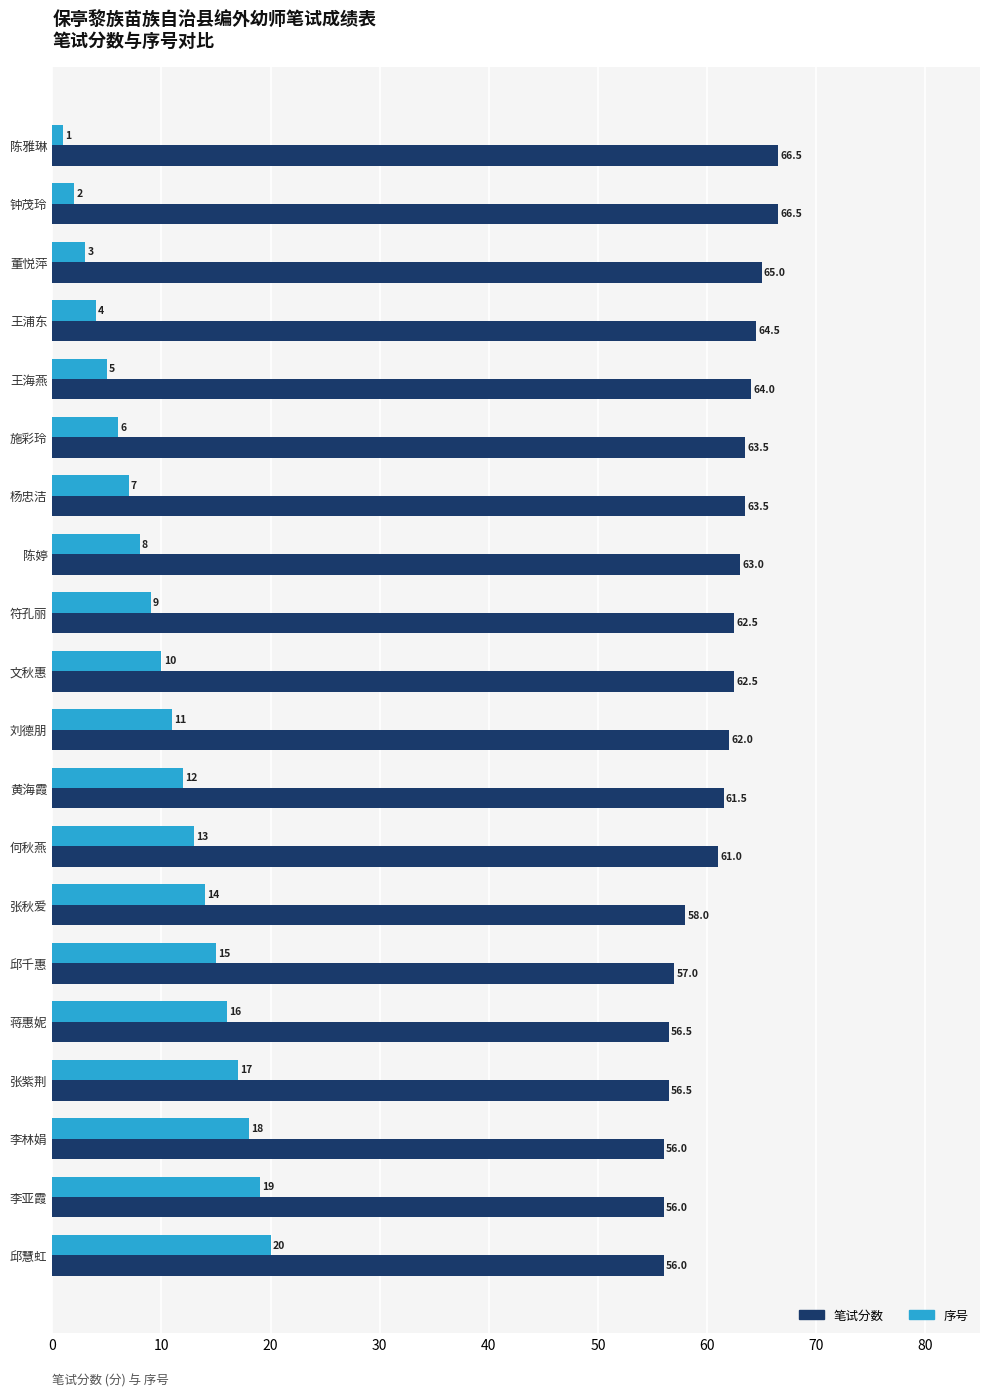

How many series are shown in this chart?

2